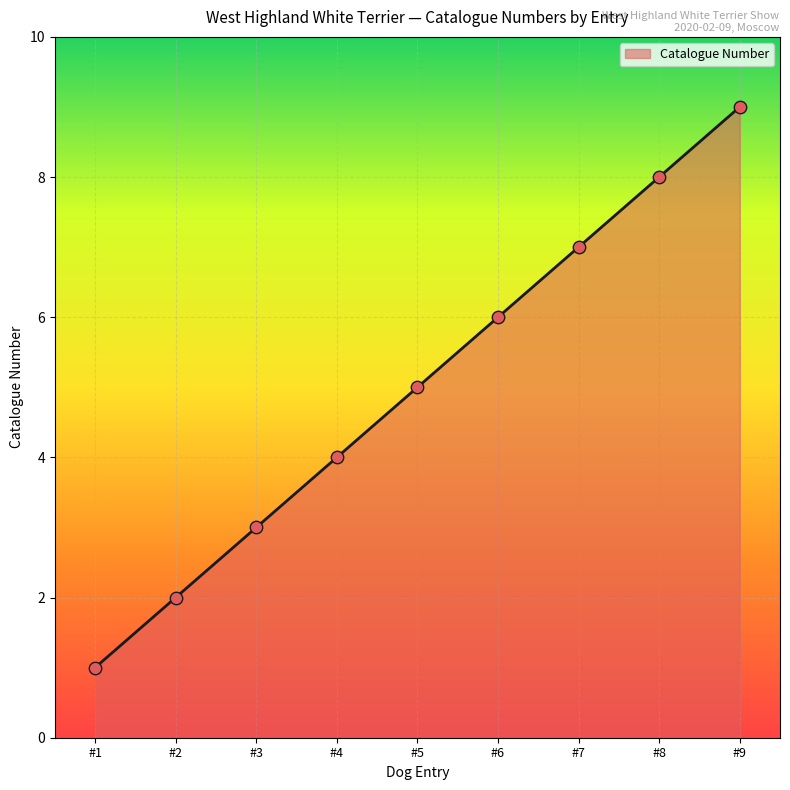

Approximately how many times larger is the value at #2 compared to #3?

0.7